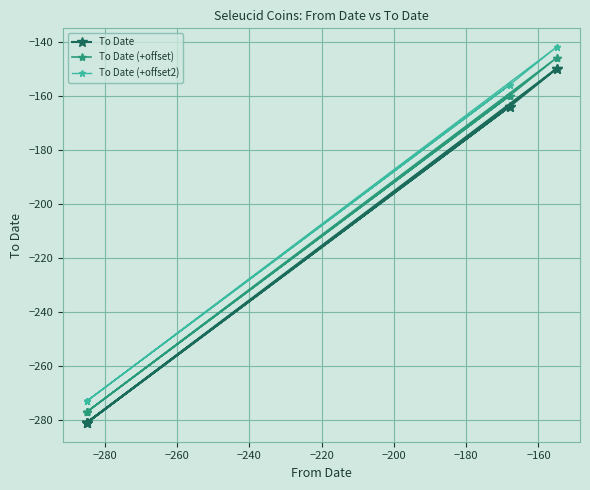

What are all the series names shown in the legend?

To Date, To Date (+offset), To Date (+offset2)